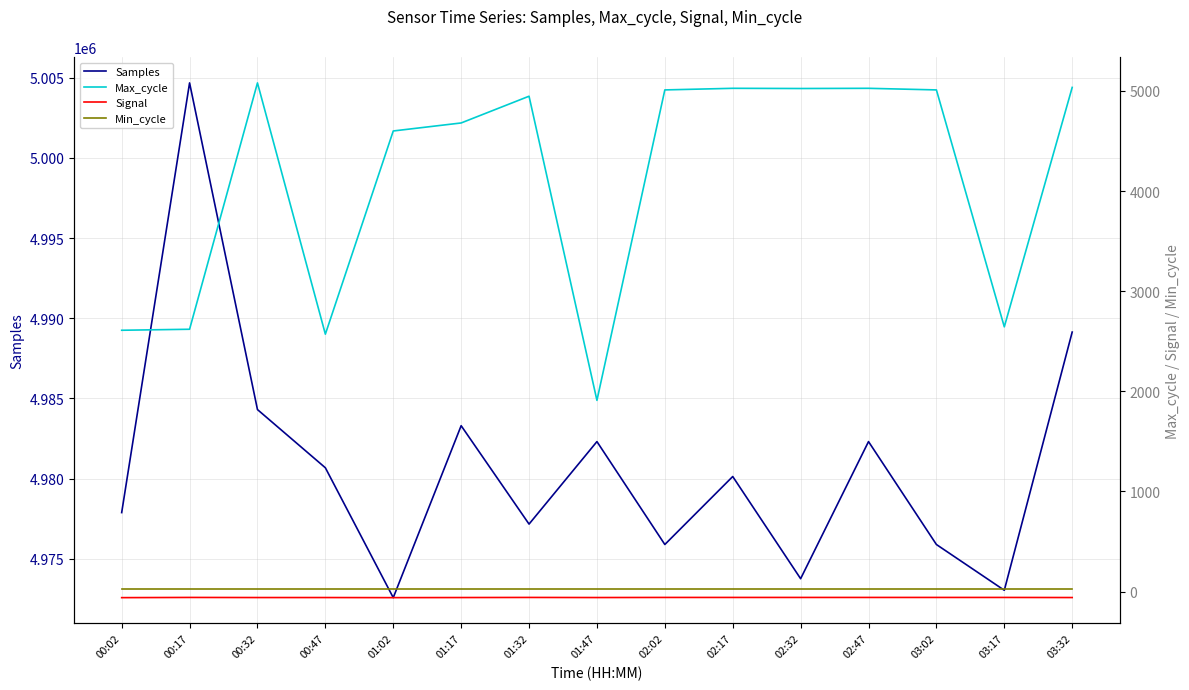

Does the chart display data point markers on the line(s)?

No